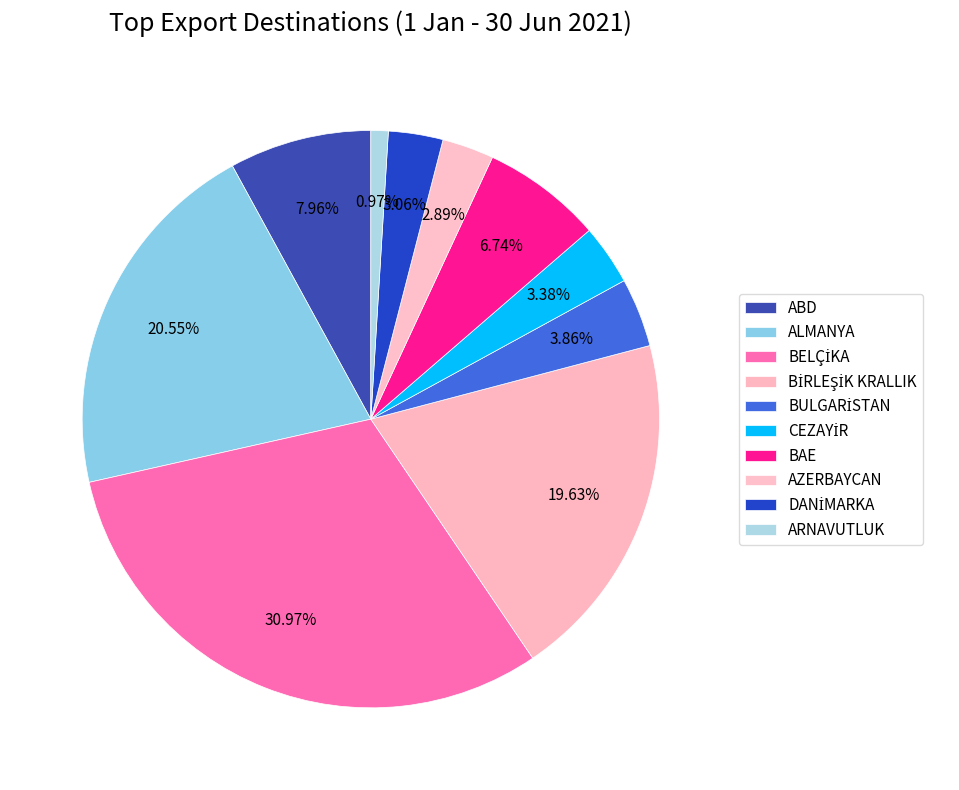

Which slice is the largest?

BELÇİKA